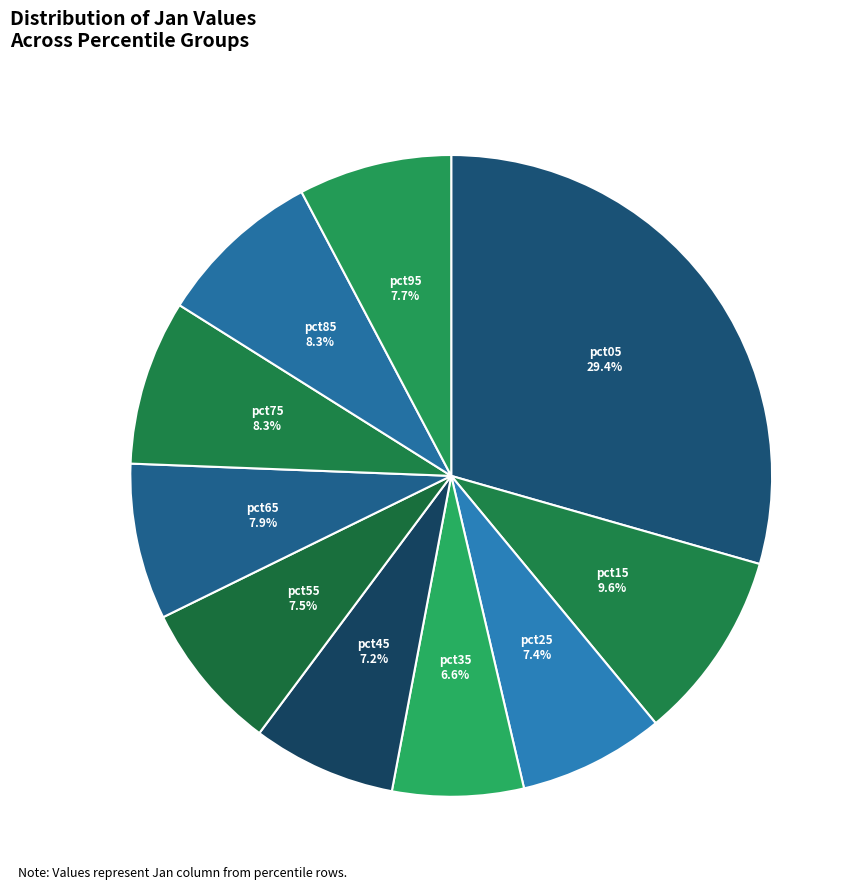

Is there a majority slice in this chart?

No